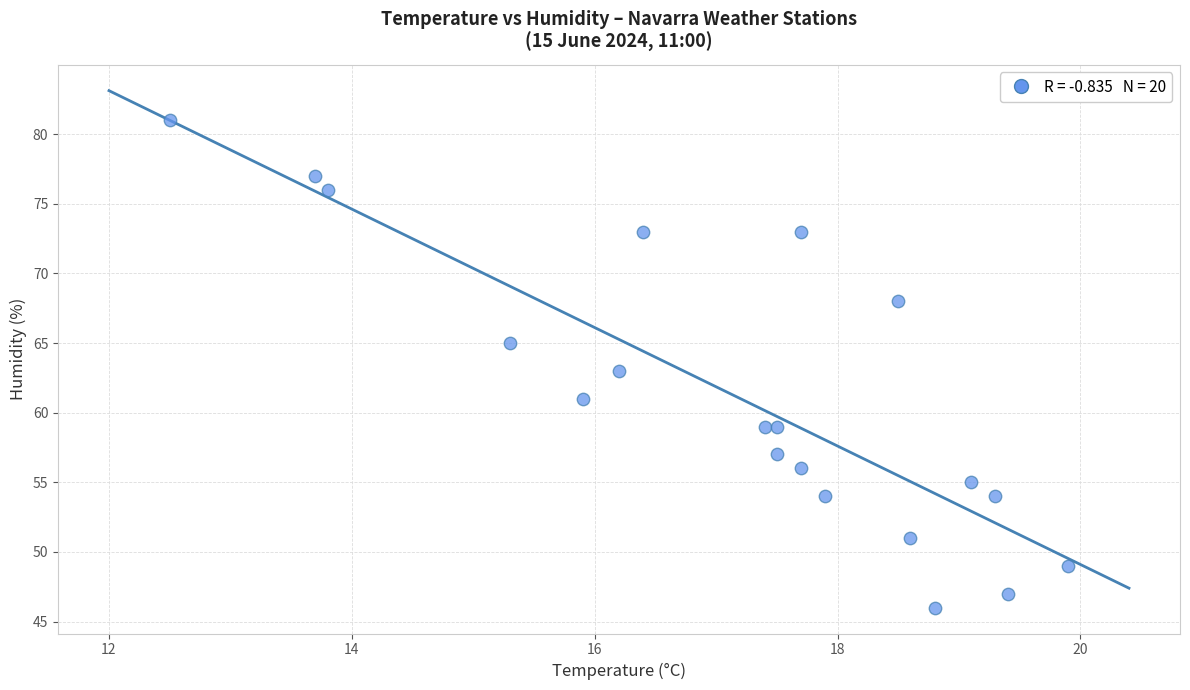

What is the range of Y values (max minus min)?

35